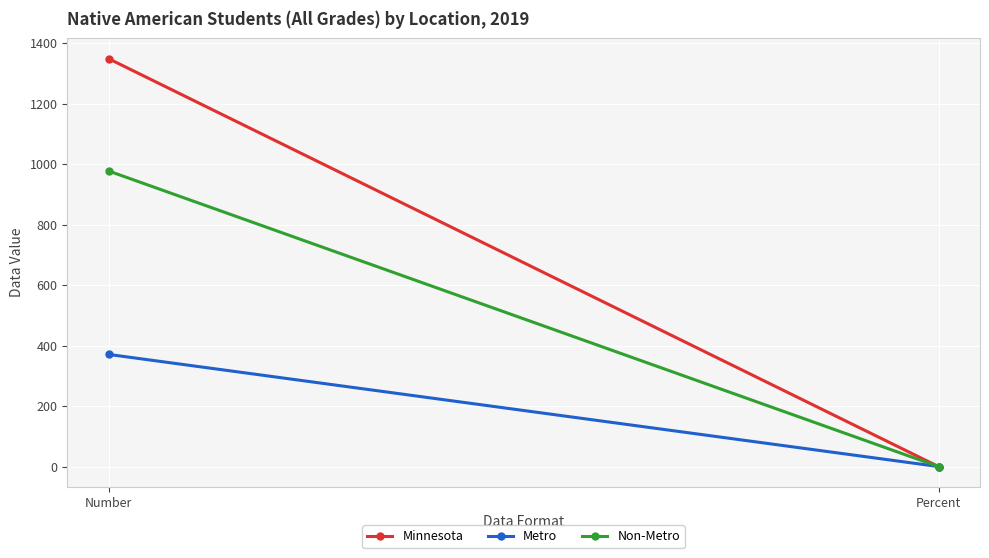

What is the label of the 1st point from the left?

Number